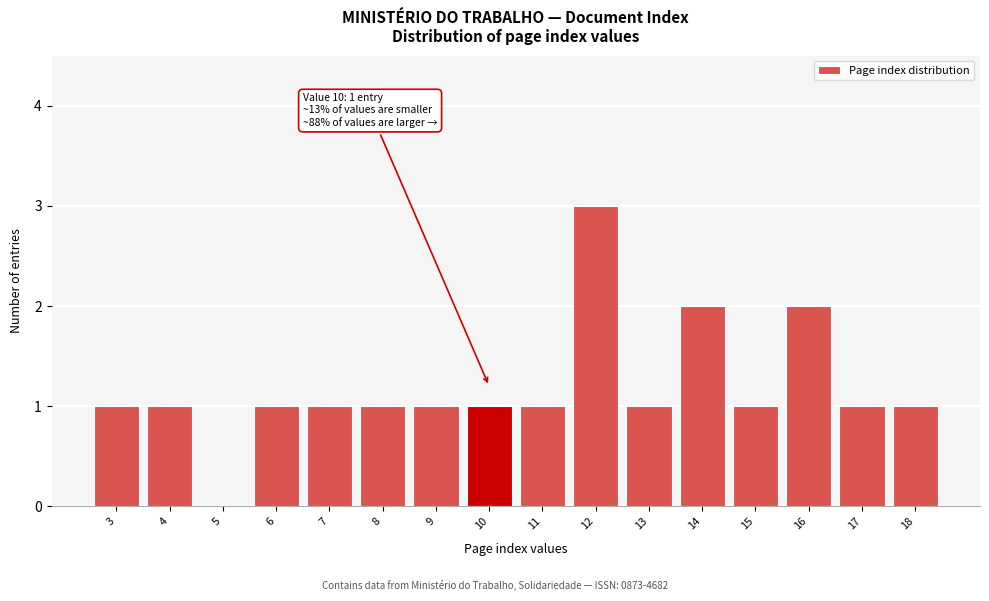

Reading left to right, list all the values displayed in this chart.

3=1	4=1	5=0	6=1	7=1	8=1	9=1	10=1	11=1	12=3	13=1	14=2	15=1	16=2	17=1	18=1